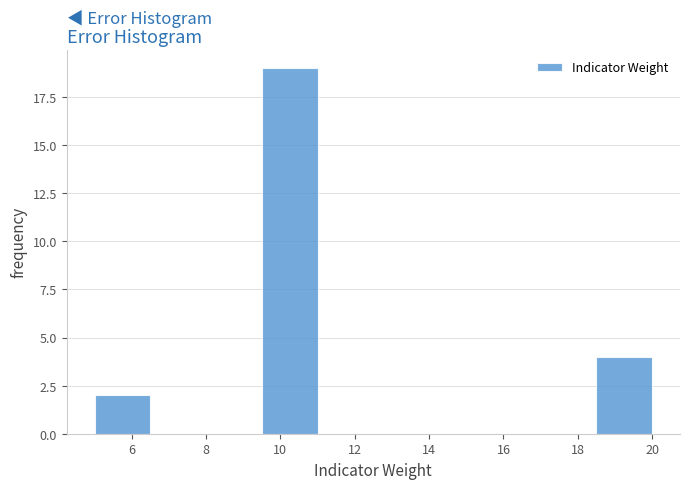

Reading left to right, transcribe this chart: for each bar, give the range it covers on the x-axis and its height. Neither the bar edges nor the heights are printed on the chart, so give them approximately, as read against the axes.

5.0 to 6.5: 2
6.5 to 8.0: 0
8.0 to 9.5: 0
9.5 to 11.0: 19
11.0 to 12.5: 0
12.5 to 14.0: 0
14.0 to 15.5: 0
15.5 to 17.0: 0
17.0 to 18.5: 0
18.5 to 20.0: 4